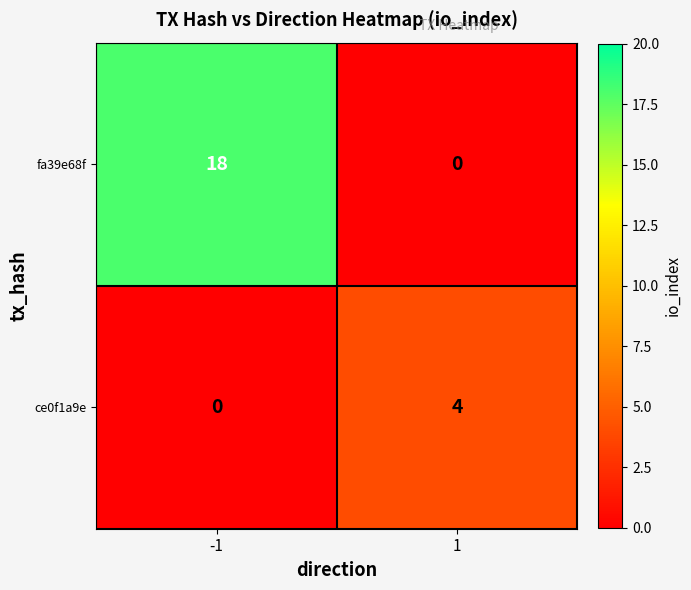

Which series changed the most between -1 and 1?

fa39e68f